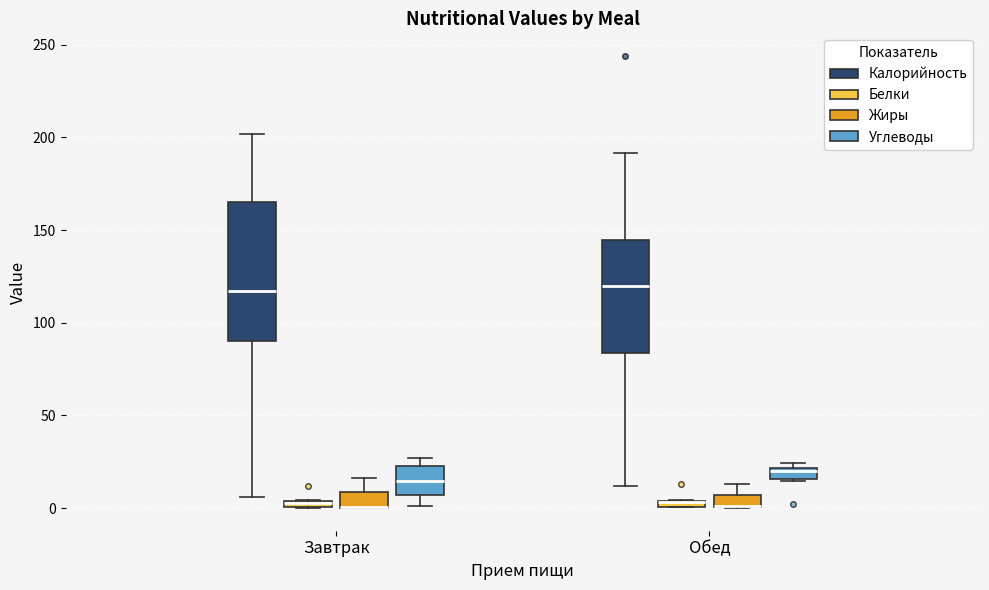

Comparing the boxes themselves (not the whiskers), which one is the tallest?

Завтрак (Калорийность)